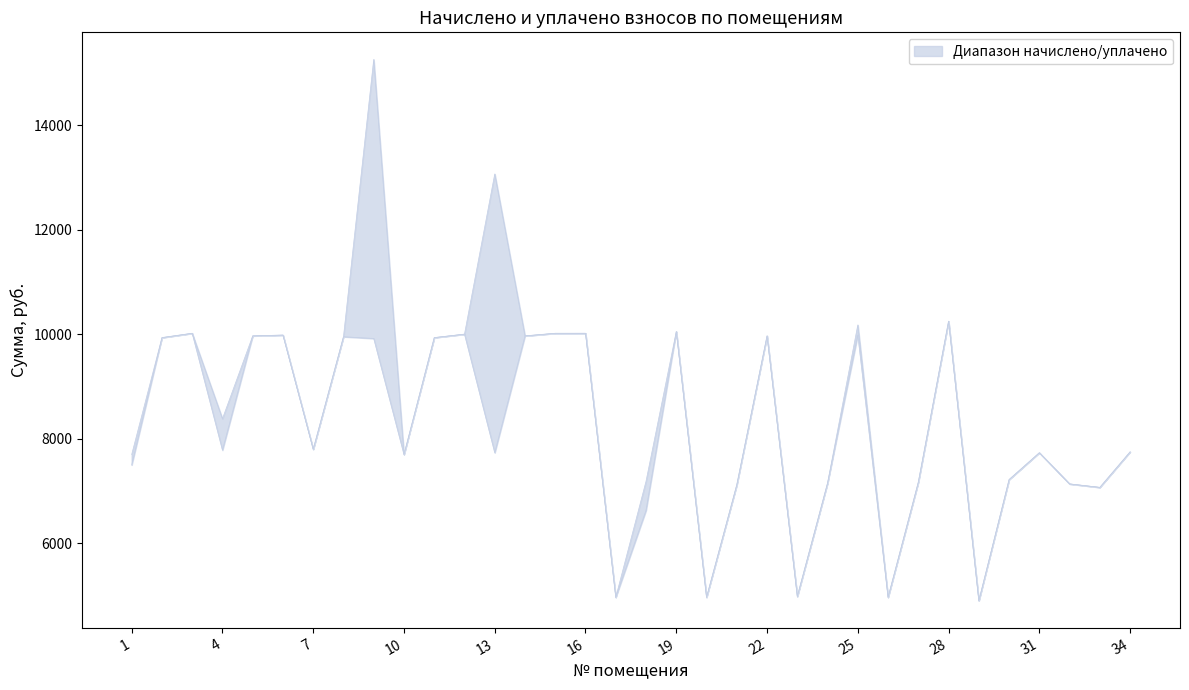

Read the уплачено value at 30.

7220.2